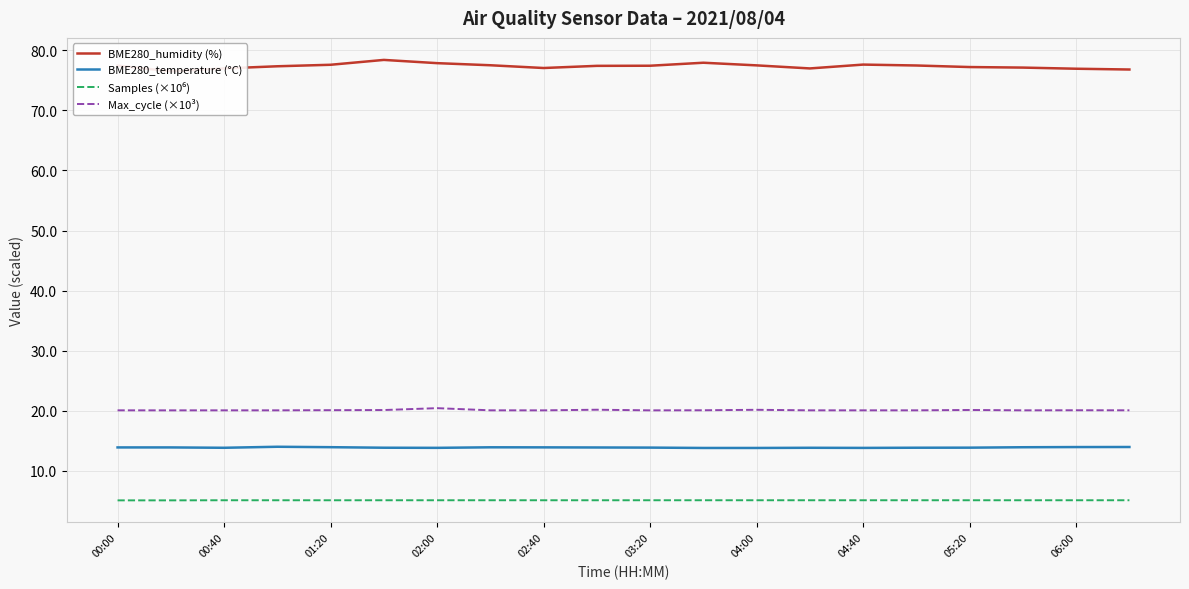

What is the lowest value of the Max_cycle (×10³) series?

20.0